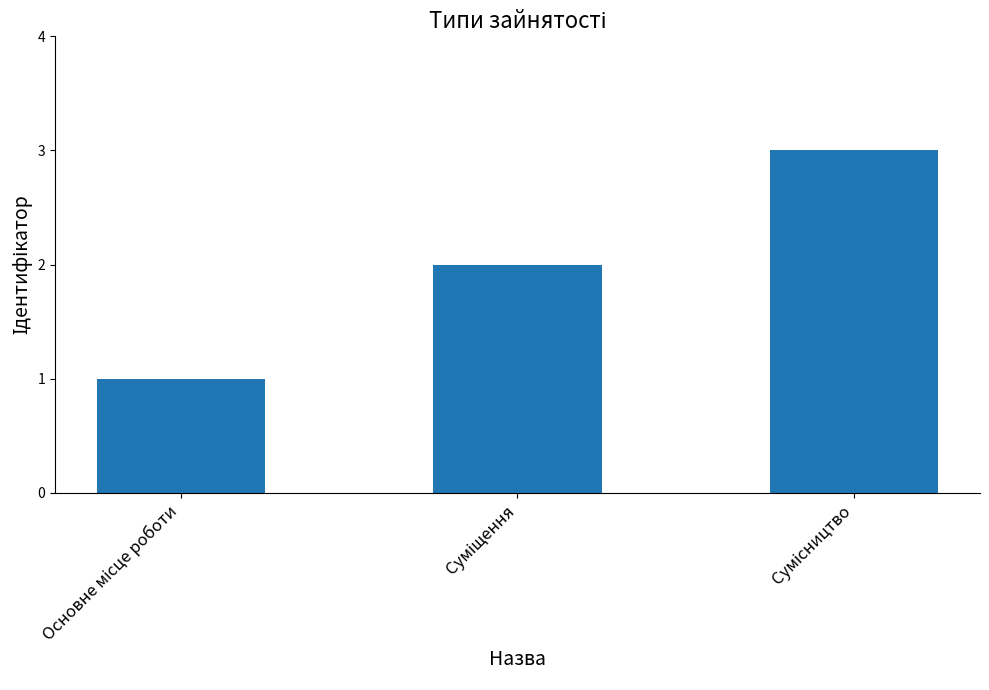

What is the maximum value shown in the chart?

3